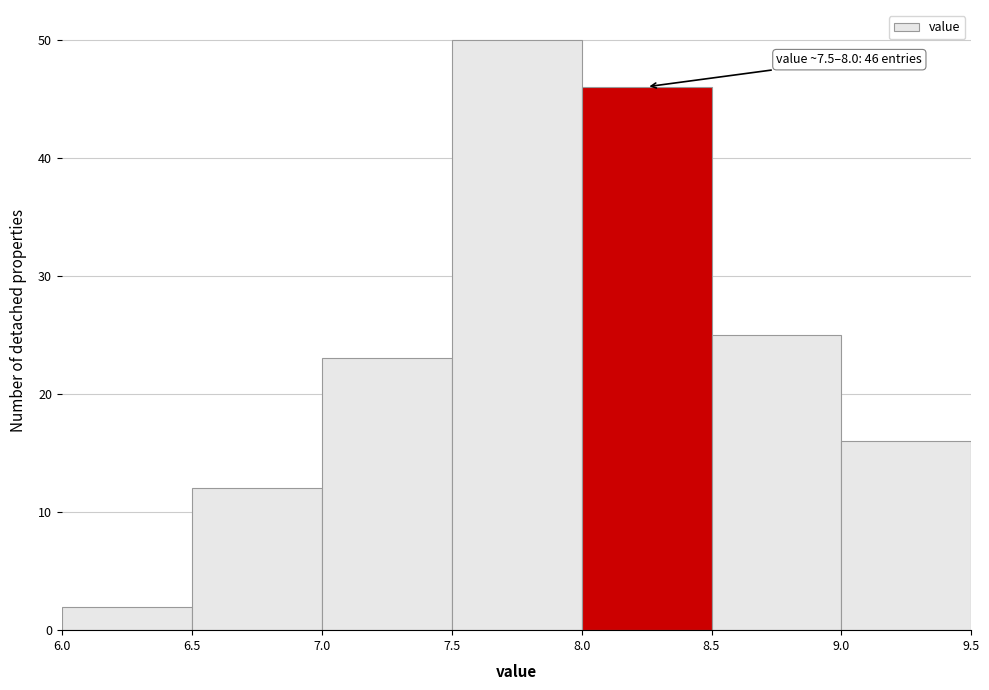

Which range on the x-axis has the tallest bar?

7.5 to 8.0